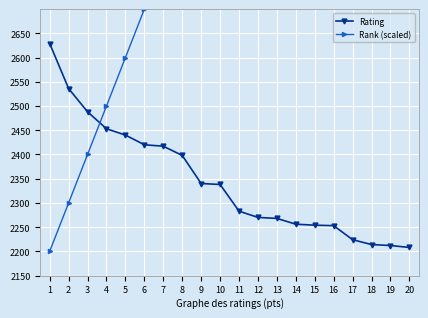

Does the chart display data point markers on the line(s)?

Yes